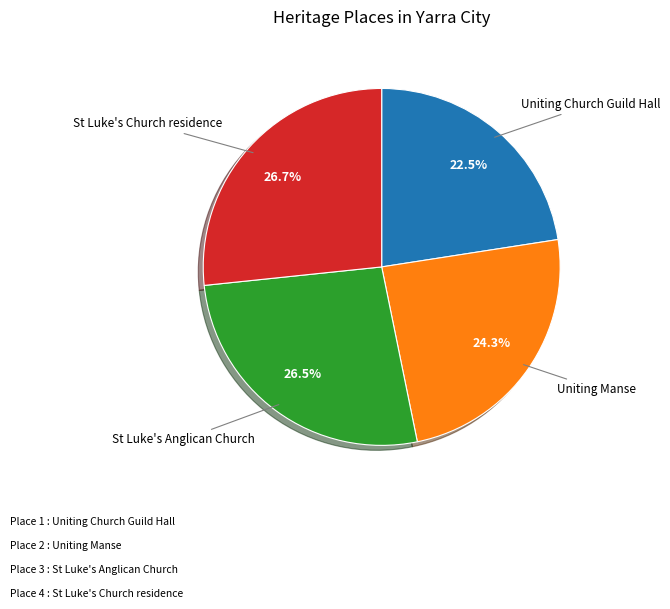

What is the total percentage of Uniting Church Guild Hall and St Luke's Church residence?

49.2%